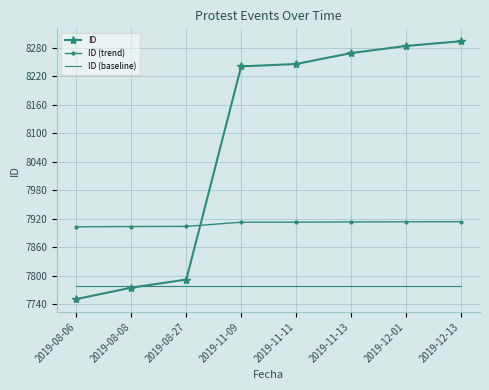

Rank the series by their average value, from highest to lowest.

ID, ID (trend), ID (baseline)